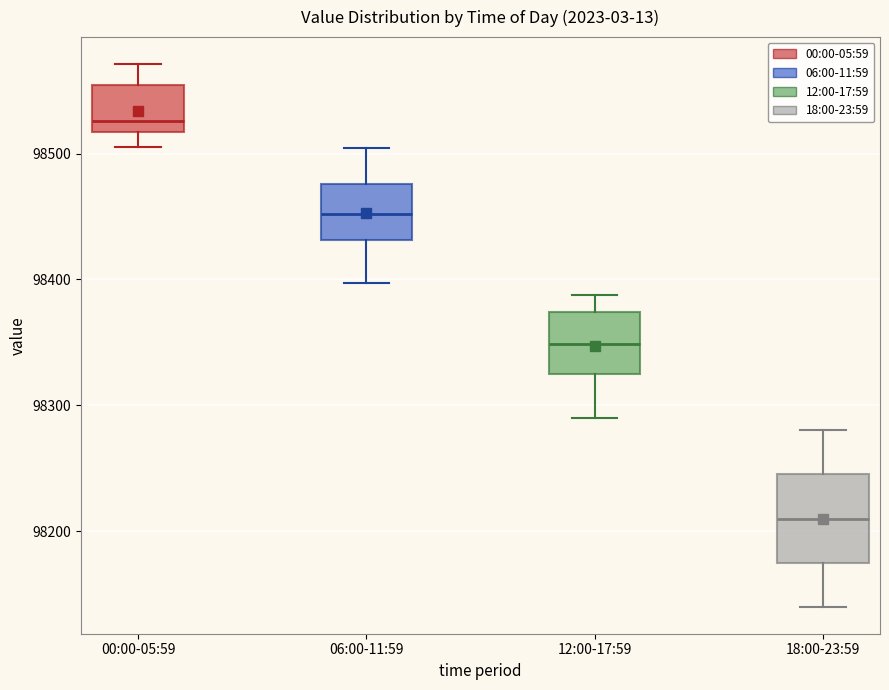

Which box has the lowest median line?

18:00-23:59